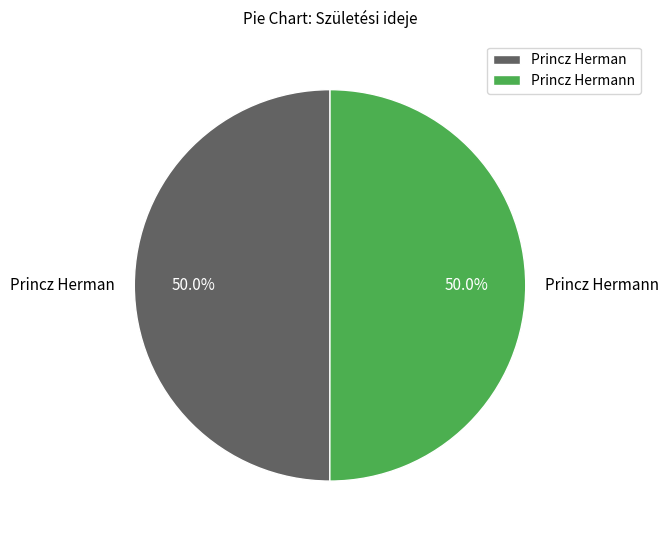

To the nearest percent, what portion does Princz Hermann represent?

50%